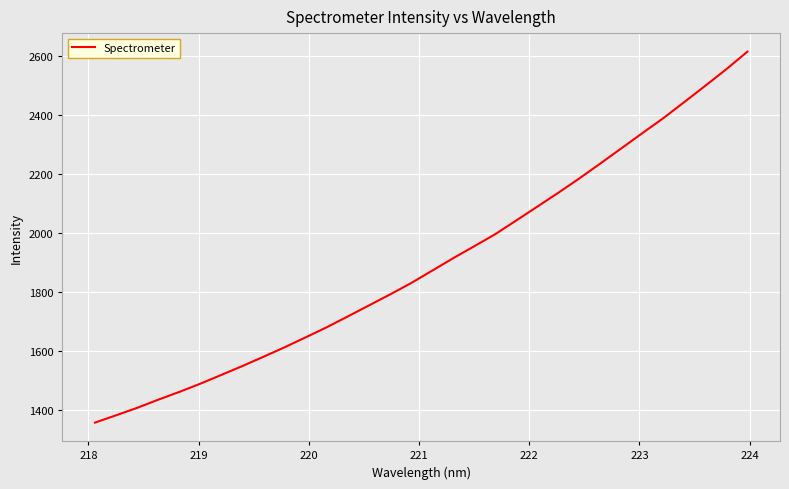

What is the greatest value displayed?

2613.2